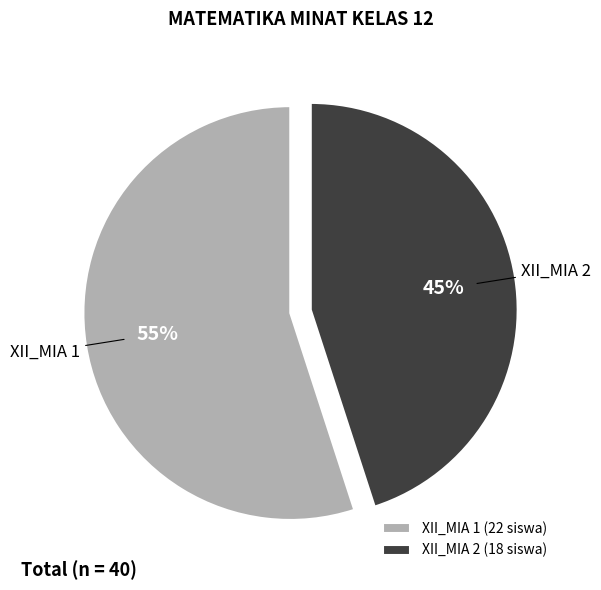

What is the ratio of the value at XII_MIA 2 to the value at XII_MIA 1?

0.8